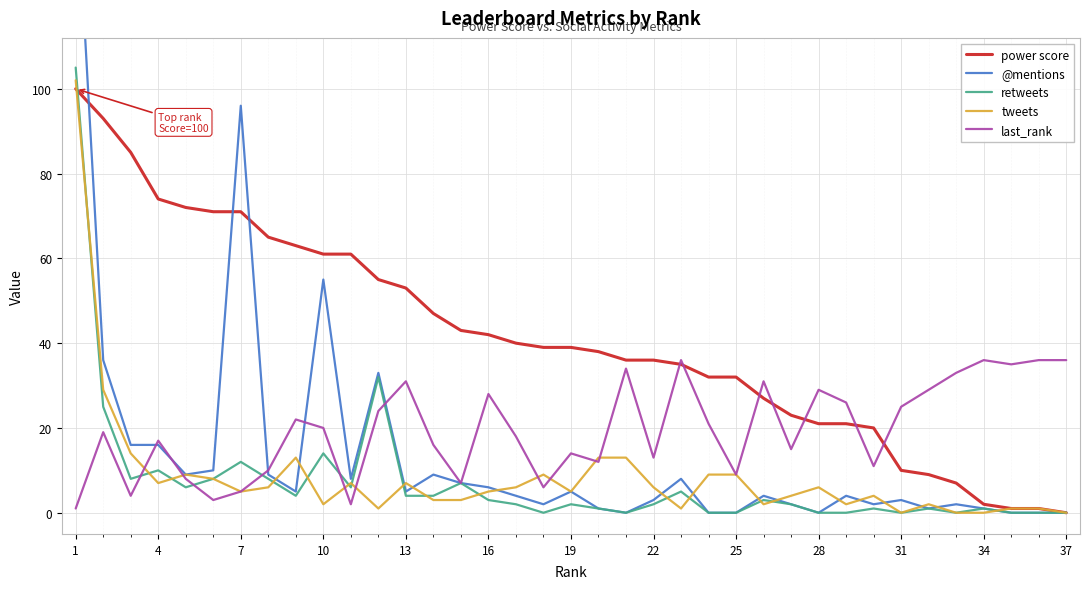

Is it true that tweets equals 2 at 22?

False